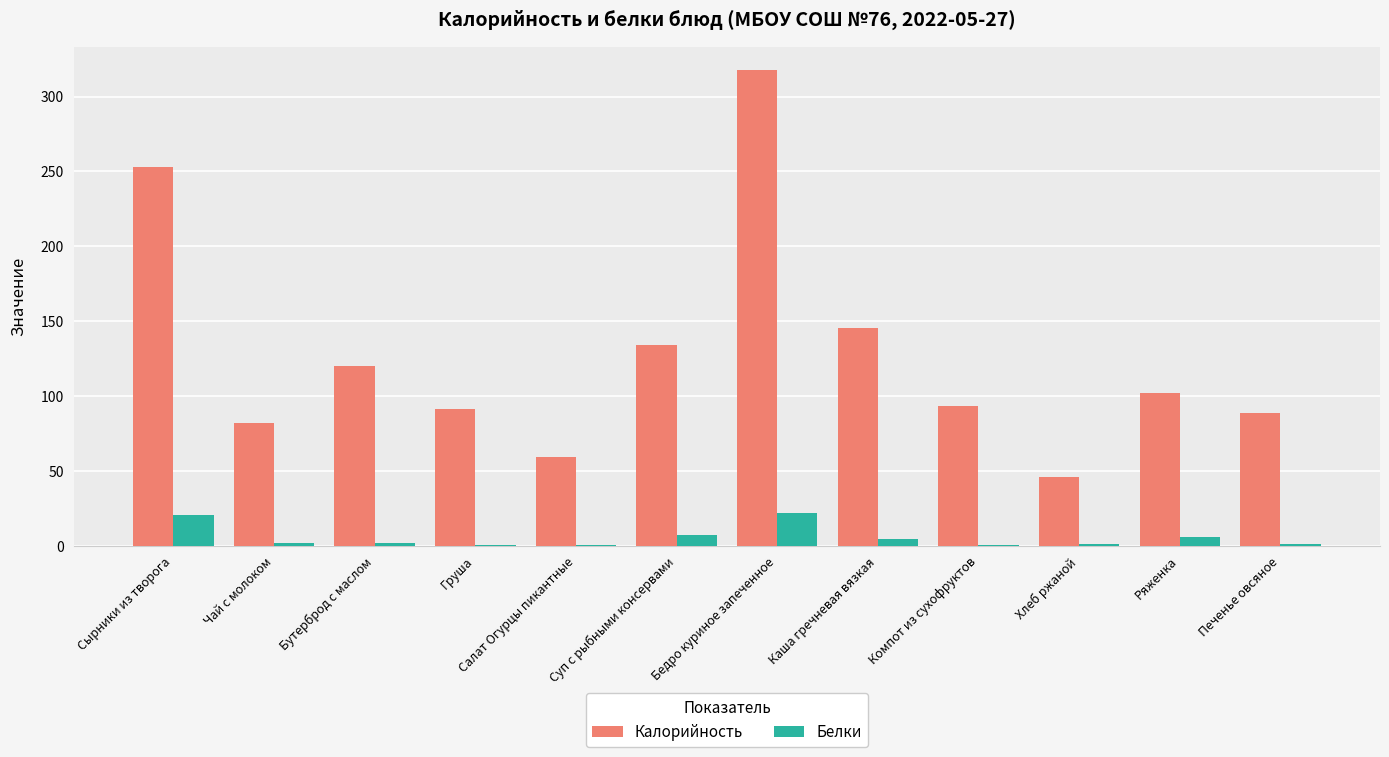

Is it true that Калорийность equals 88.6 at Печенье овсяное?

True